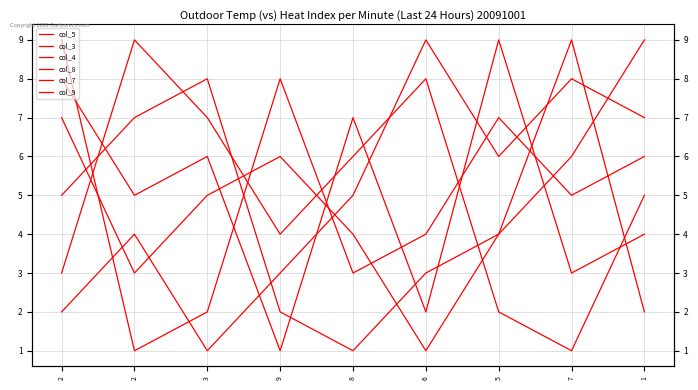

What is the difference between the second highest and second lowest values in the col_7 series?

6